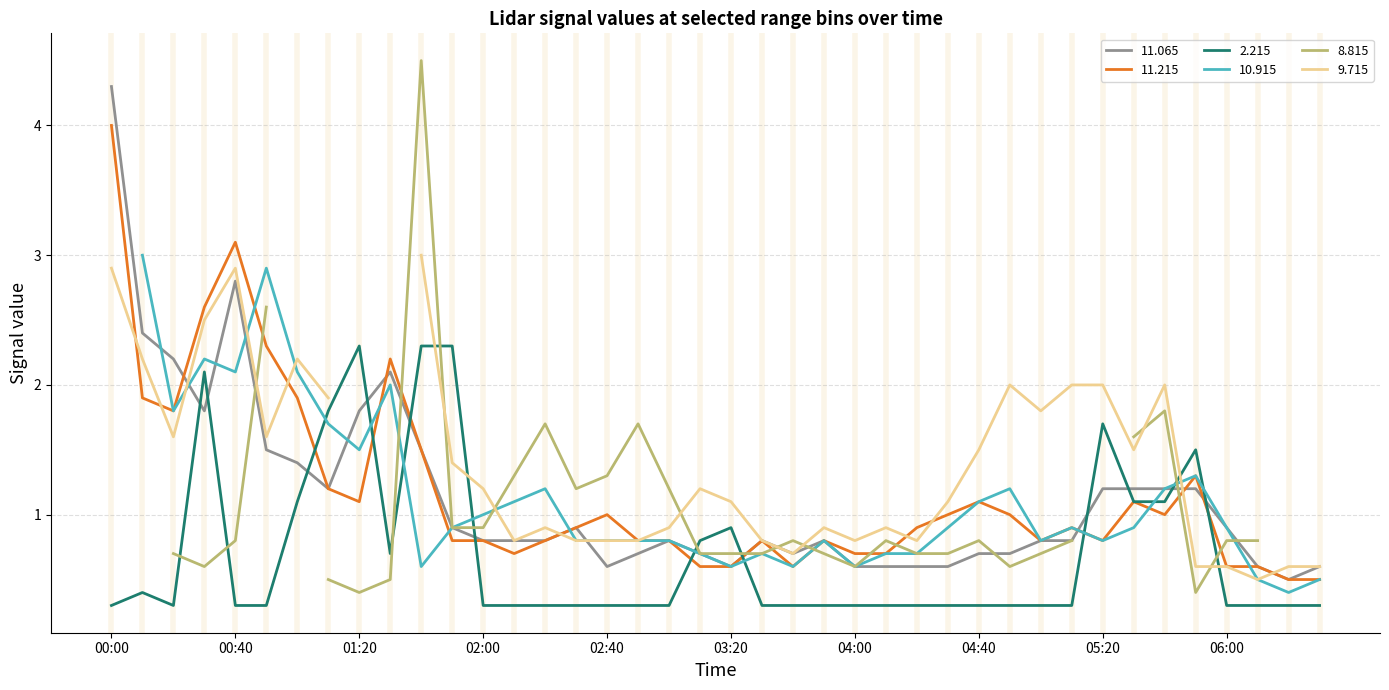

What is the maximum value for 11.065?

4.3